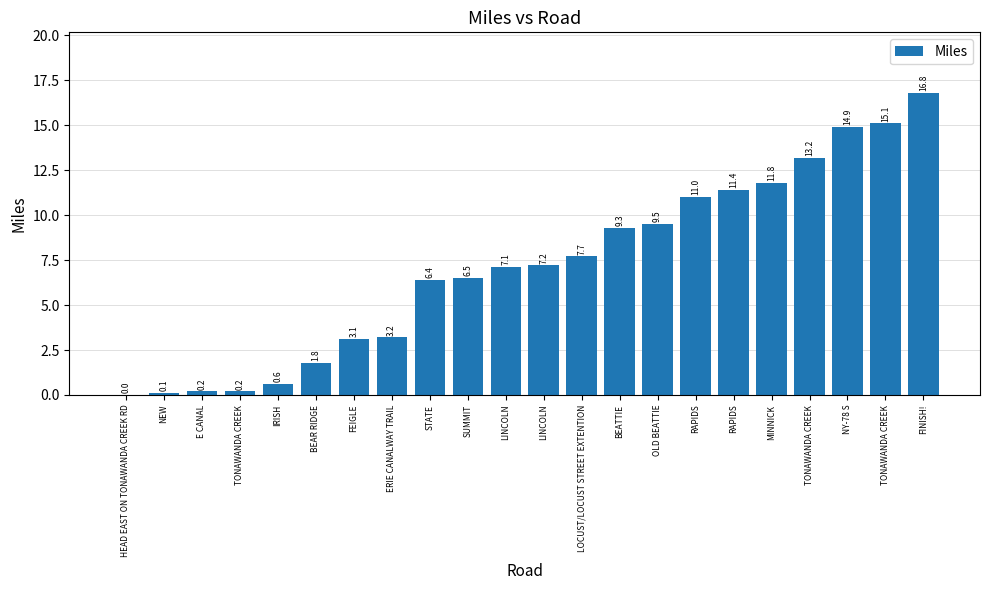

What is the sum of all values?

157.1